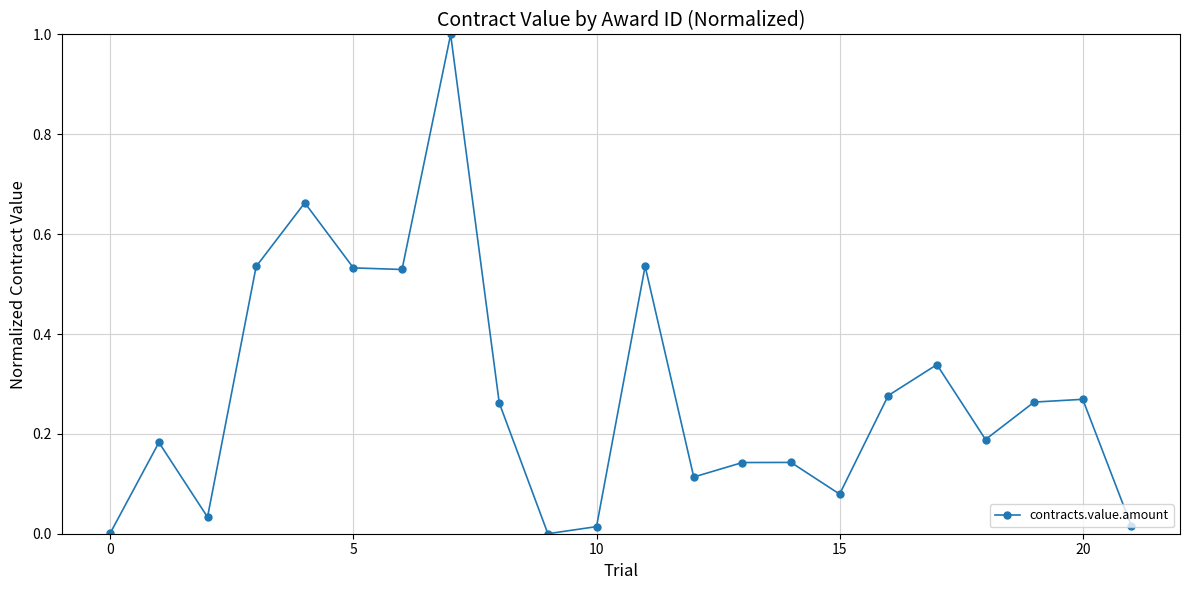

What is the maximum value shown in the chart?

1.0